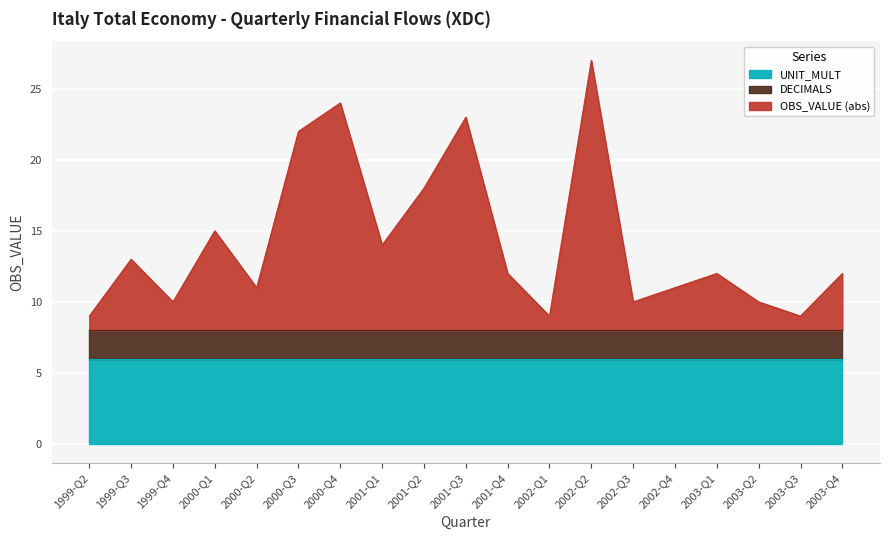

Is the value of UNIT_MULT at 2003-Q3 greater than the value of OBS_VALUE at 1999-Q3?

Yes